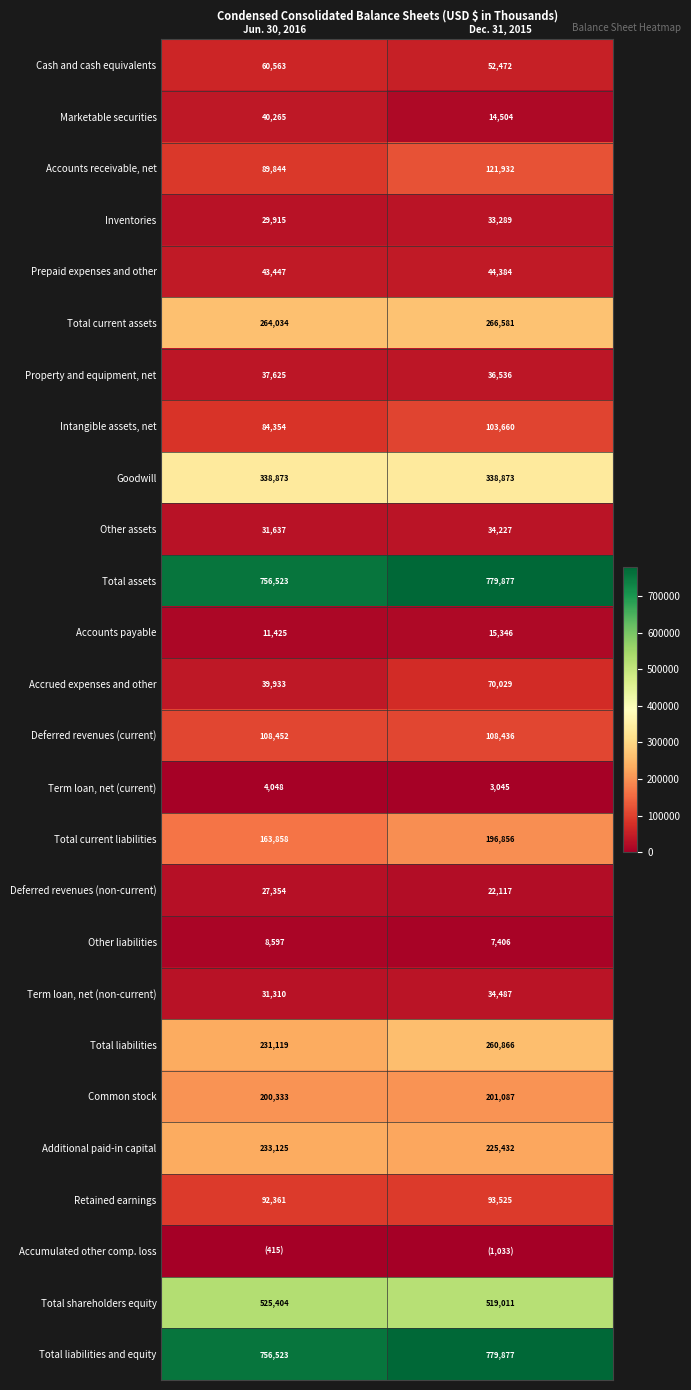

Is the value of Deferred revenues (non-current) at Dec. 31, 2015 greater than the value of Total shareholders equity at Jun. 30, 2016?

No